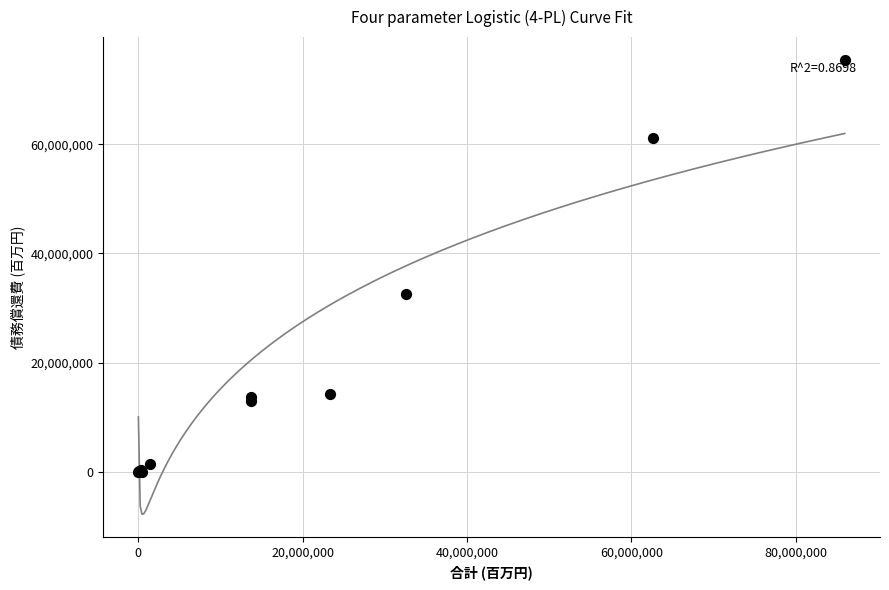

What Y value in the scatter plot is closest to 37723761?

32503498